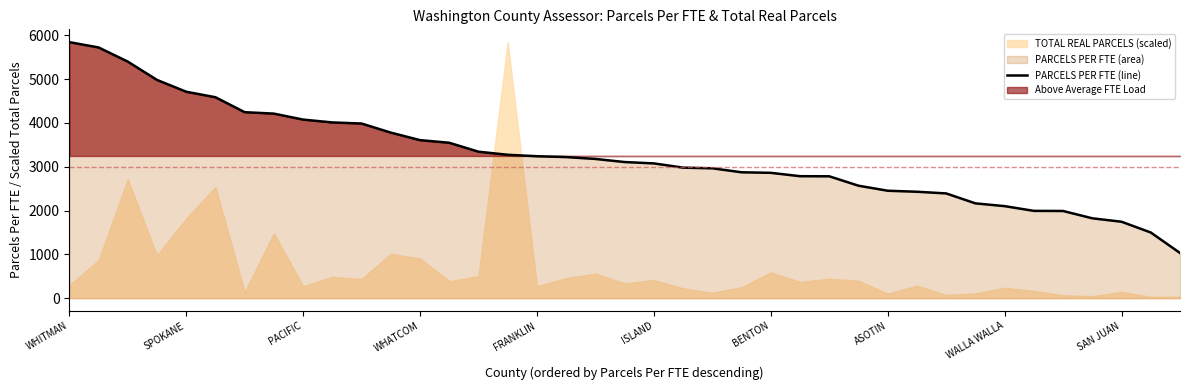

The chart shows a value of 2978.0 at 21. True or false?

True